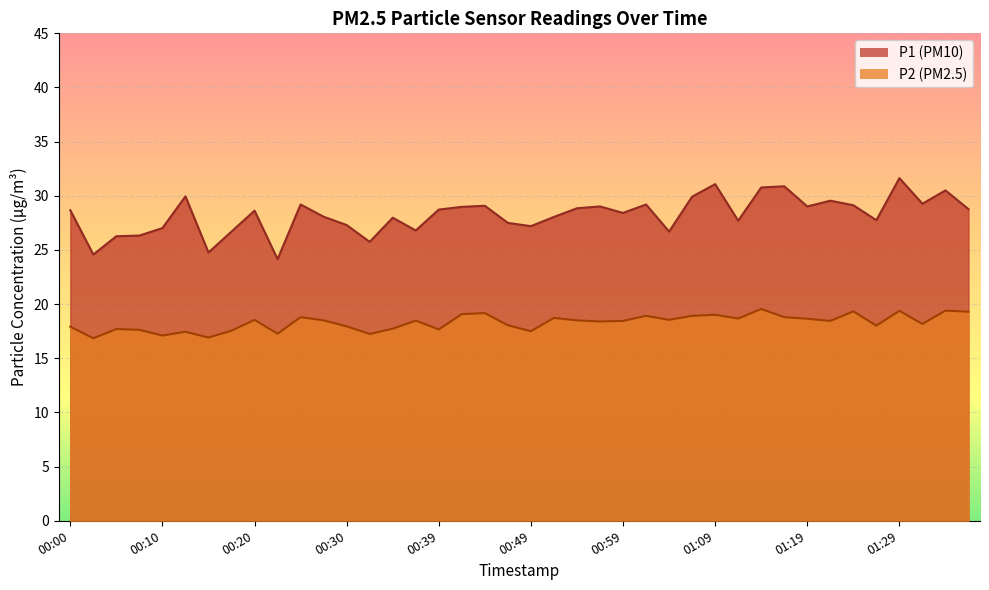

Rank the series by their maximum value, from highest to lowest.

P1, P2